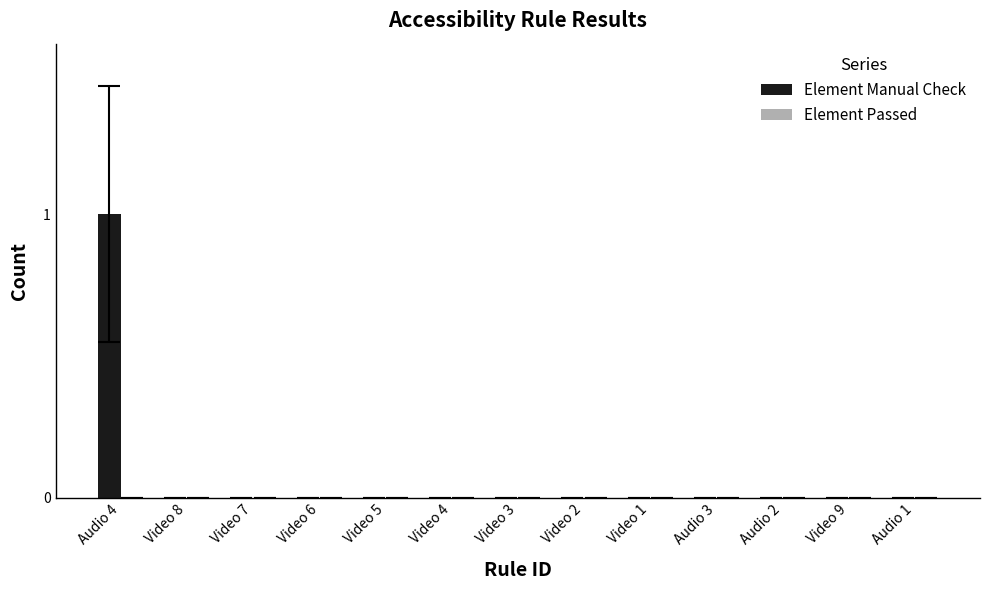

Reading left to right, extract all data points from this chart.

Audio 4=1	Video 8=0	Video 7=0	Video 6=0	Video 5=0	Video 4=0	Video 3=0	Video 2=0	Video 1=0	Audio 3=0	Audio 2=0	Video 9=0	Audio 1=0